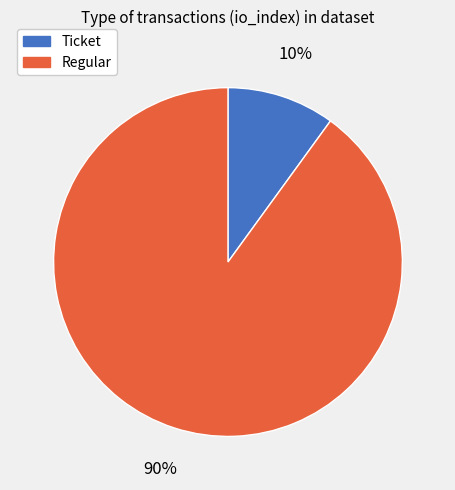

To the nearest percent, what is the combined percentage of Regular and Ticket?

100%